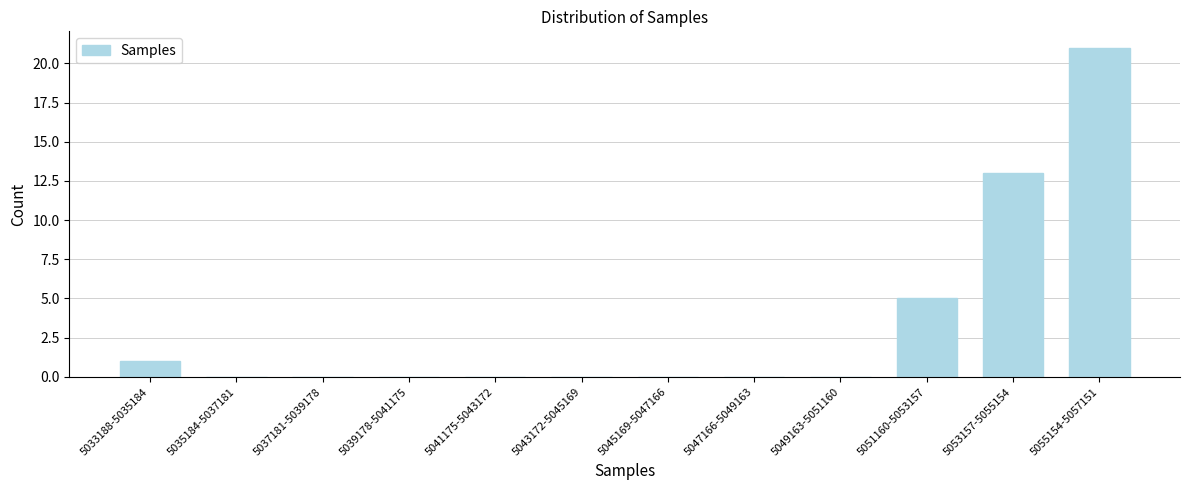

Reading left to right, transcribe all the data shown in this chart.

5033188-5035184=1	5035184-5037181=0	5037181-5039178=0	5039178-5041175=0	5041175-5043172=0	5043172-5045169=0	5045169-5047166=0	5047166-5049163=0	5049163-5051160=0	5051160-5053157=5	5053157-5055154=13	5055154-5057151=21